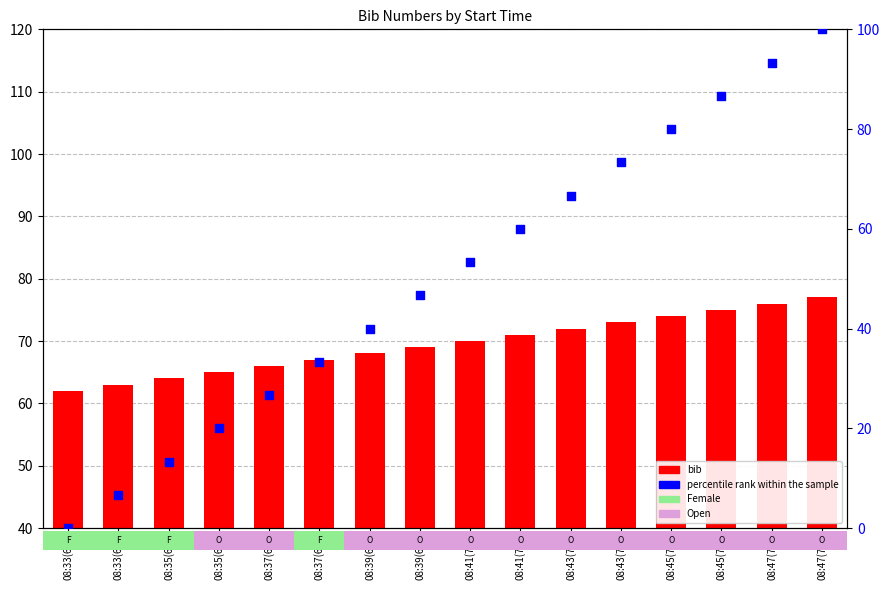

At how many categories does at least one series exceed 26?

16